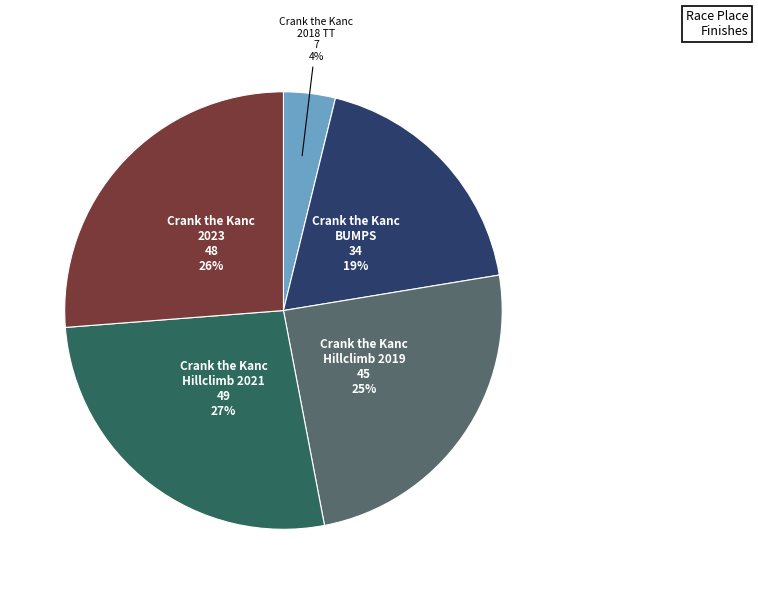

To the nearest percent, what portion does Crank the Kanc Hillclimb 2019 represent?

25%